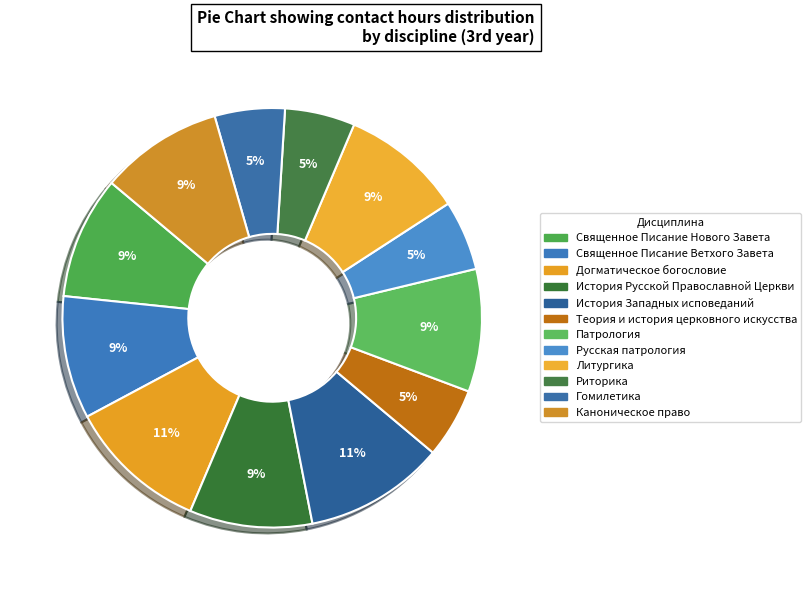

To the nearest percent, what portion does Литургика represent?

9%